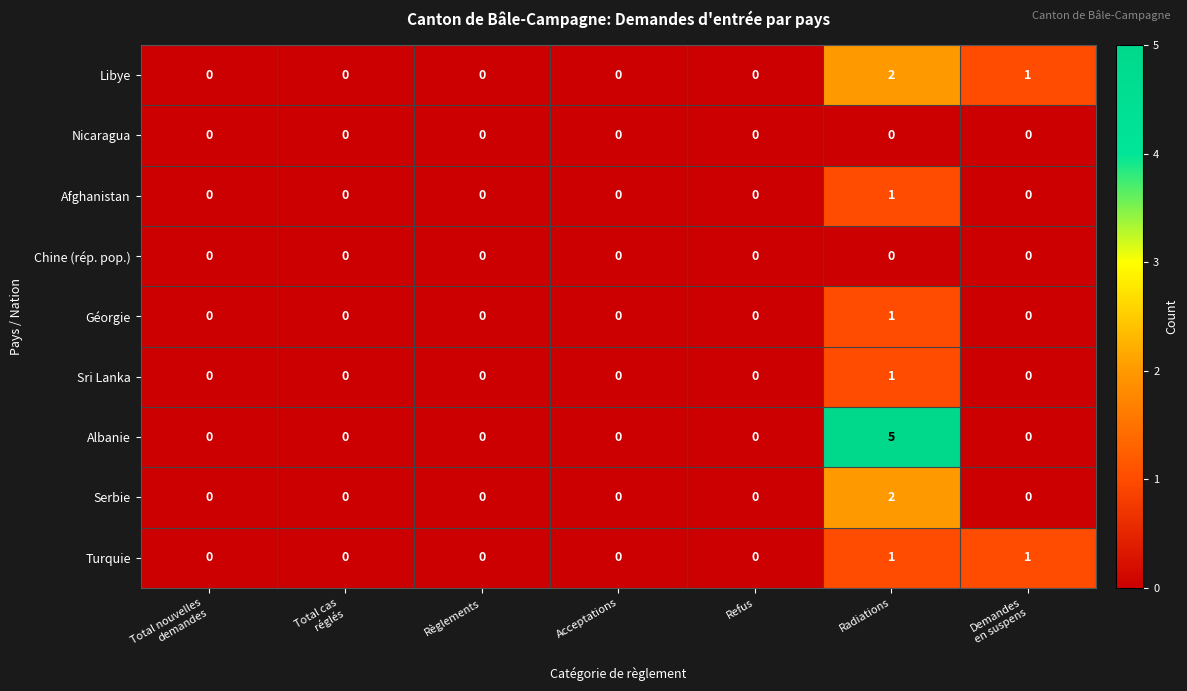

Count the number of categories in the chart.

7